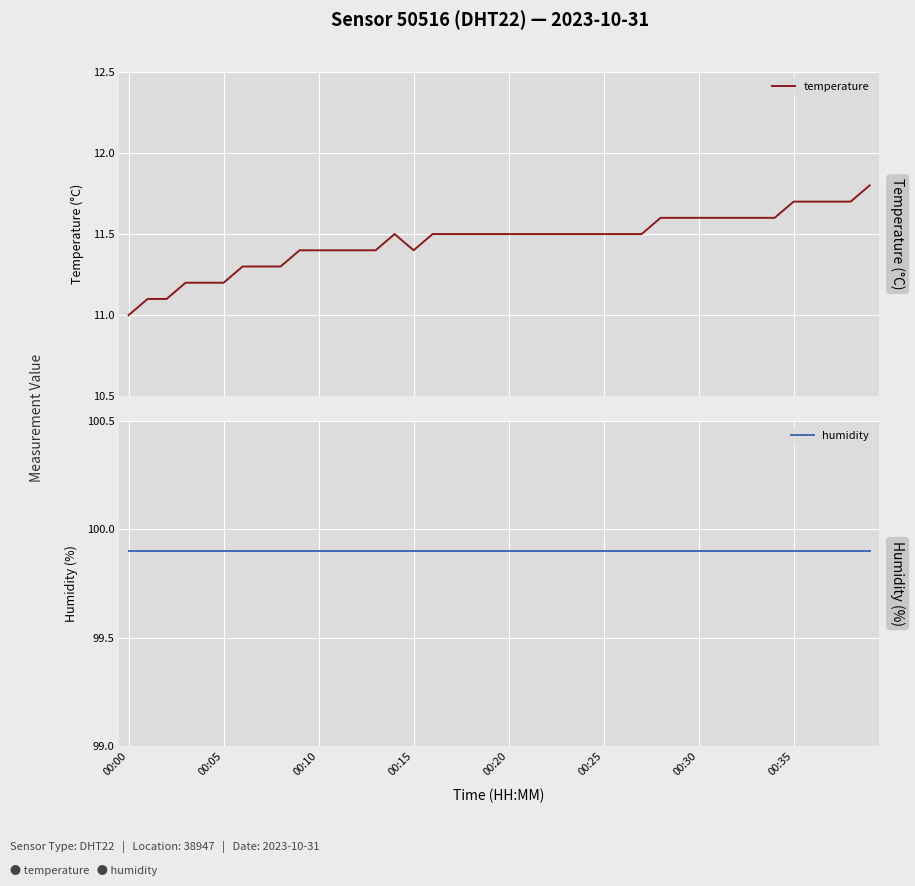

Which series has the widest spread of values?

temperature